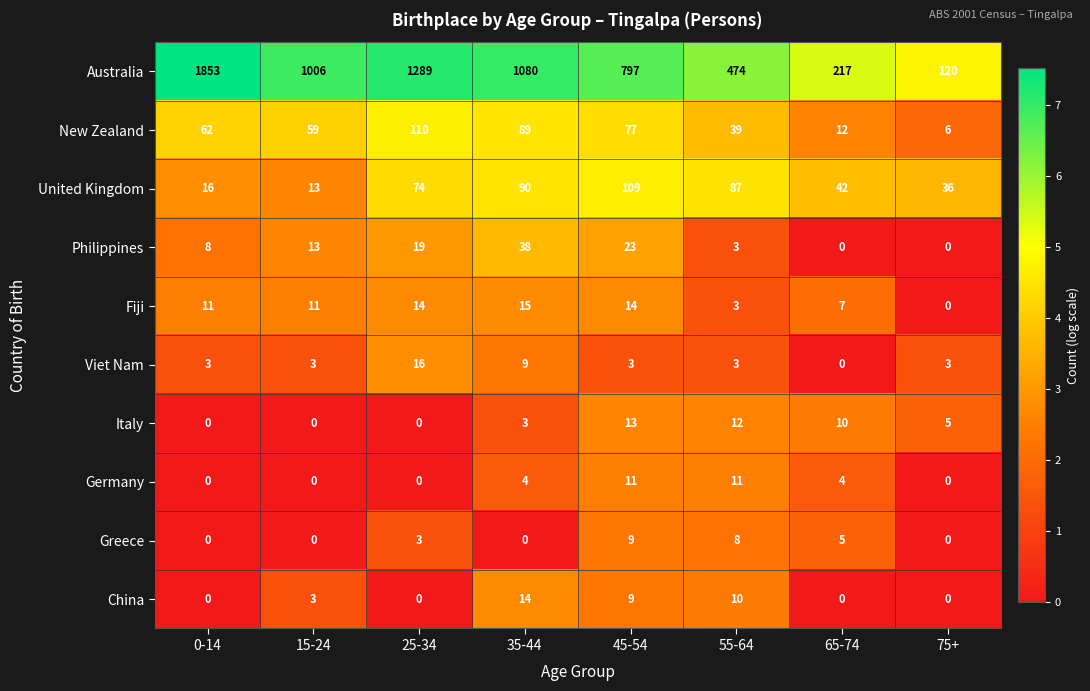

Which category has the highest value across all series?

0-14